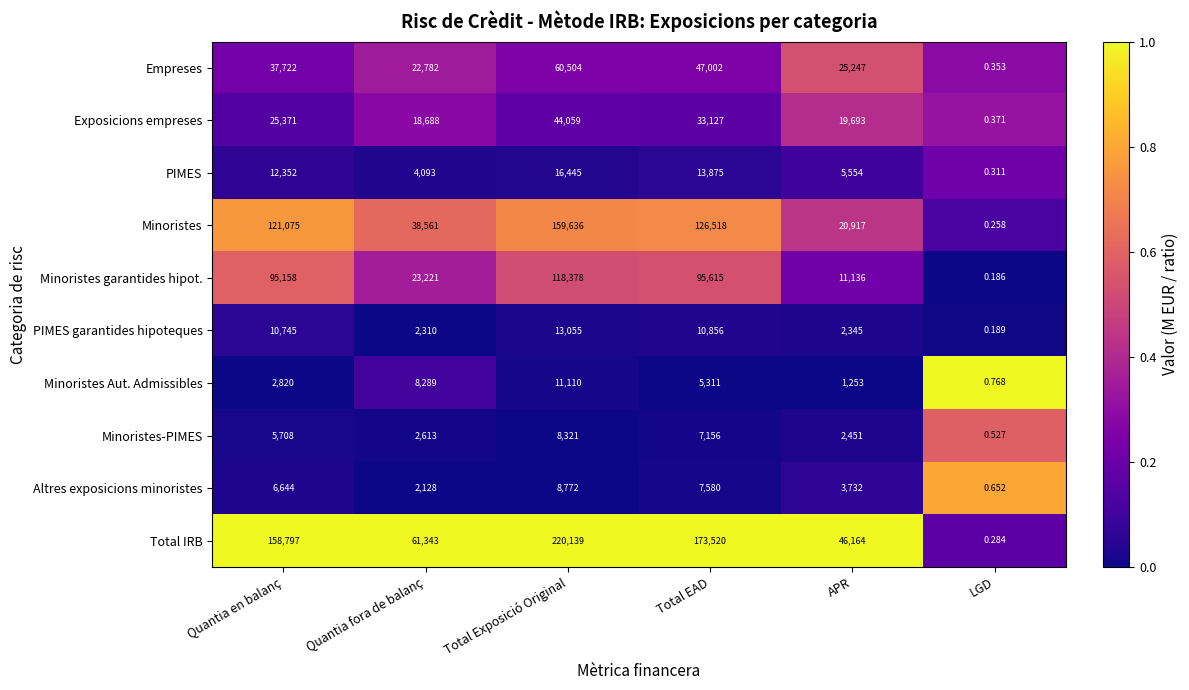

Between Total Exposició Original and LGD, which series saw the biggest shift?

Total IRB